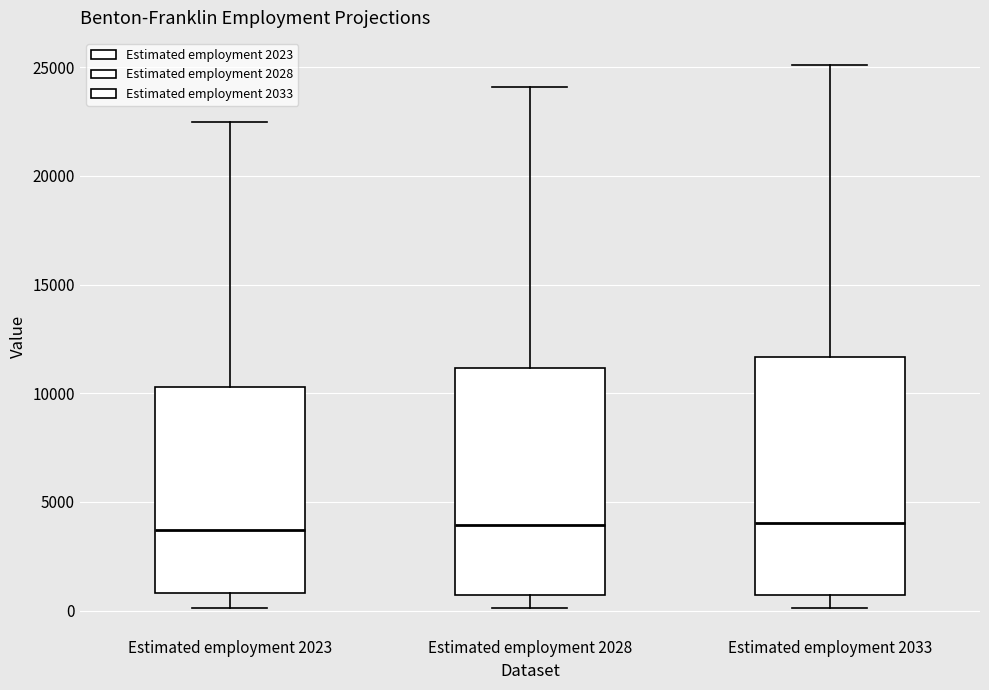

Where does the upper whisker of the box for Estimated employment 2033 end on the y-axis? The values are not printed on the chart, so give them approximately, as read against the axis.

25000